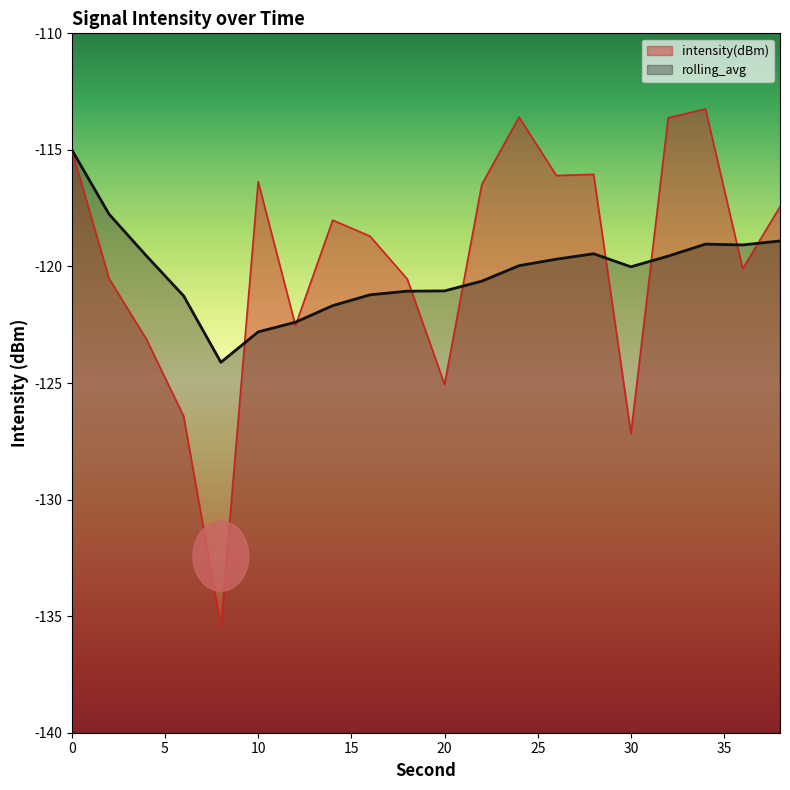

At which category does the chart reach its minimum across all series?

8